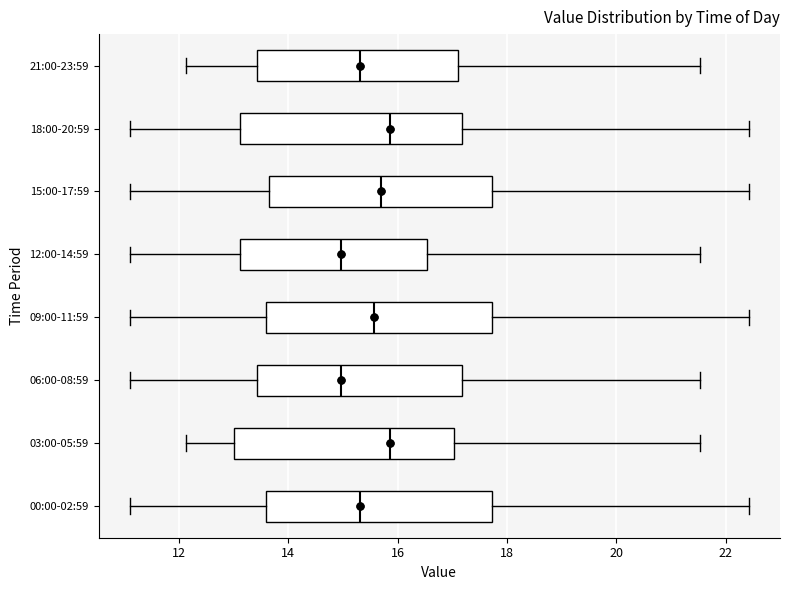

Where does the median line of the box for 21:00-23:59 sit on the x-axis? The values are not printed on the chart, so give them approximately, as read against the axis.

15.4